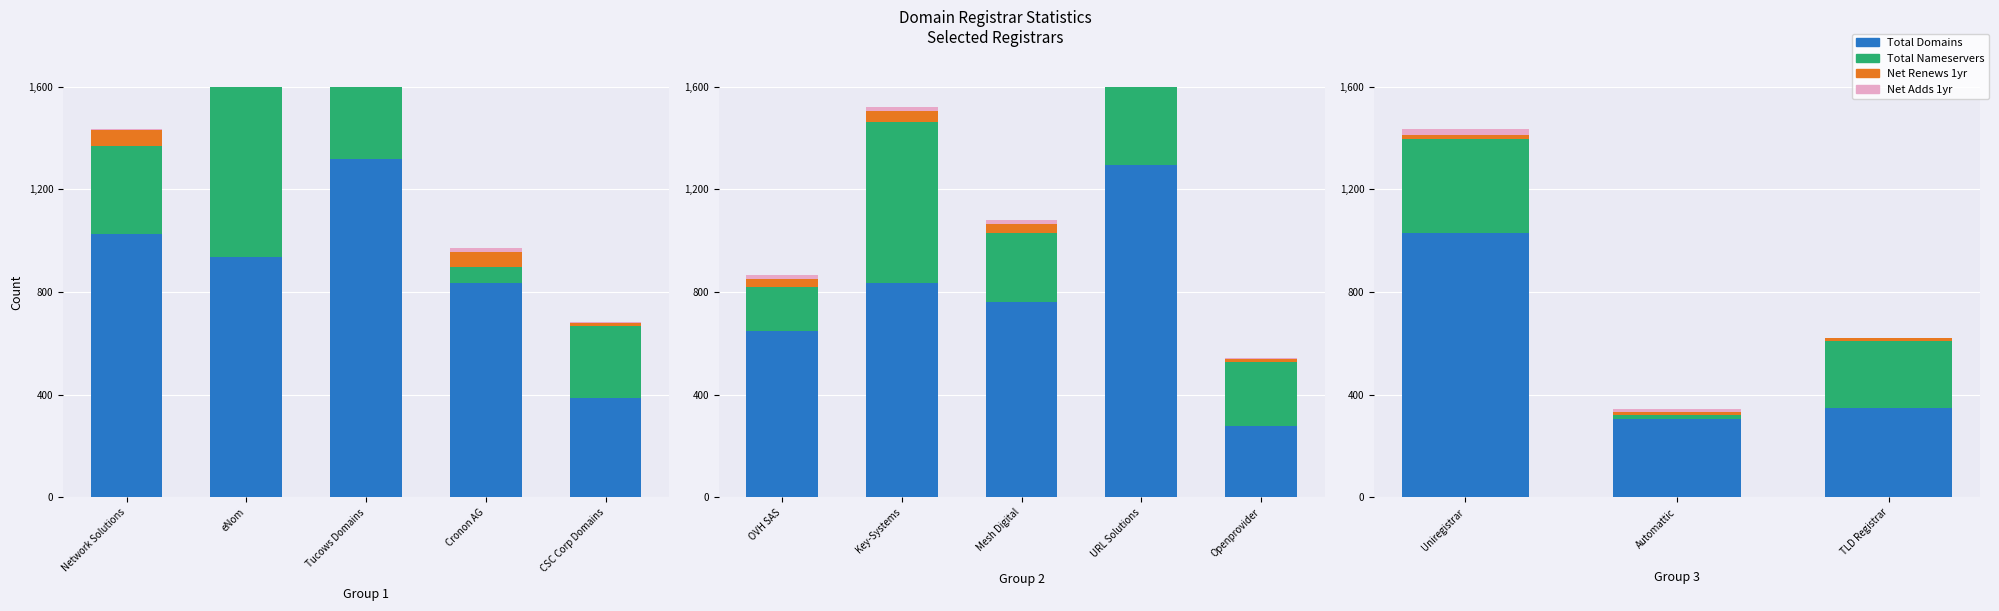

What is the value of the Total Domains bar at the 3rd from the left?

350